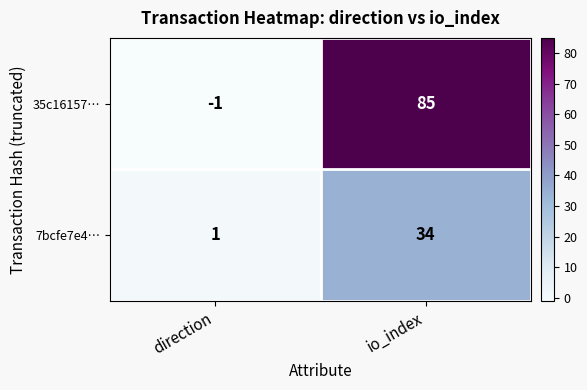

Is it true that 35c16157… equals 0 at direction?

False